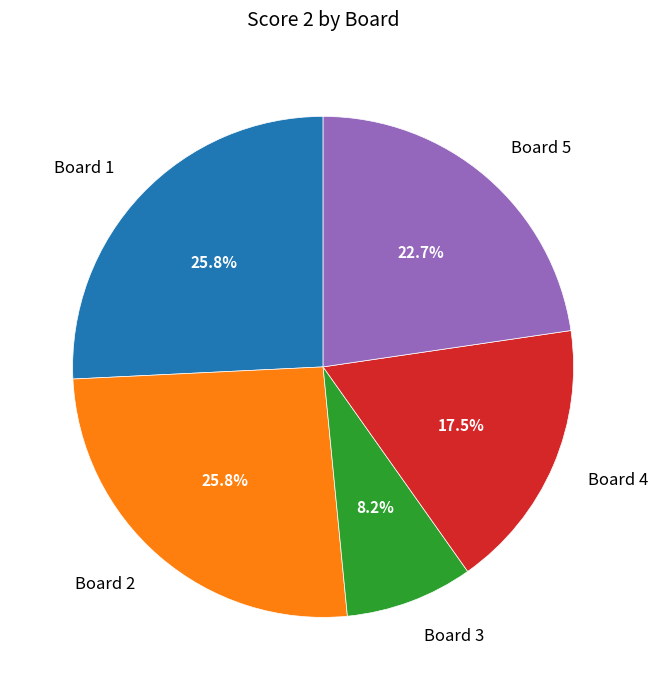

Which has a higher value, Board 5 or Board 1?

Board 1